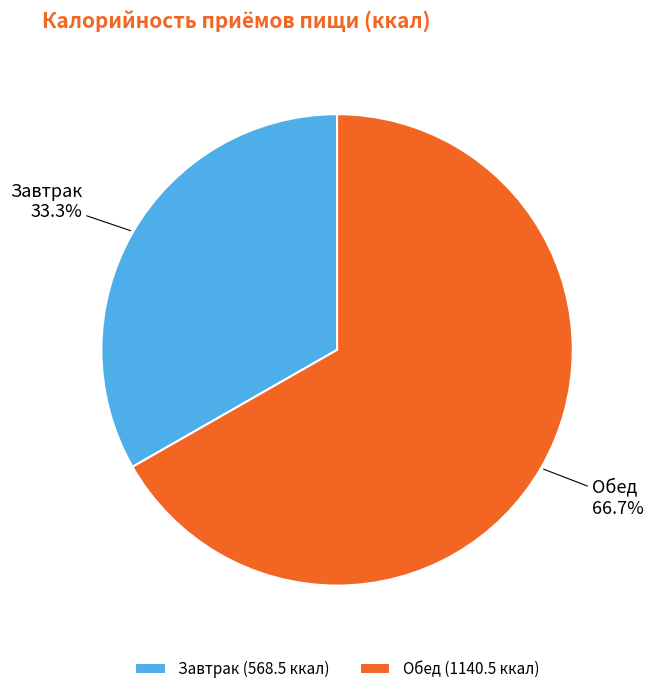

How many slices are in this pie chart?

2